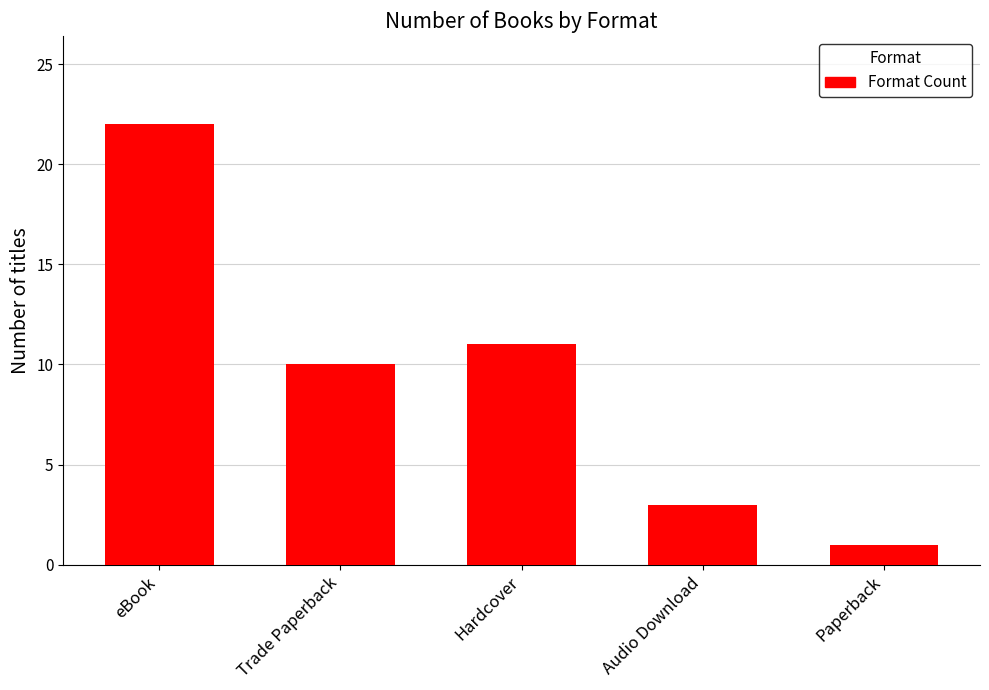

Reading right to left, what are all the values shown in this chart?

1	3	11	10	22